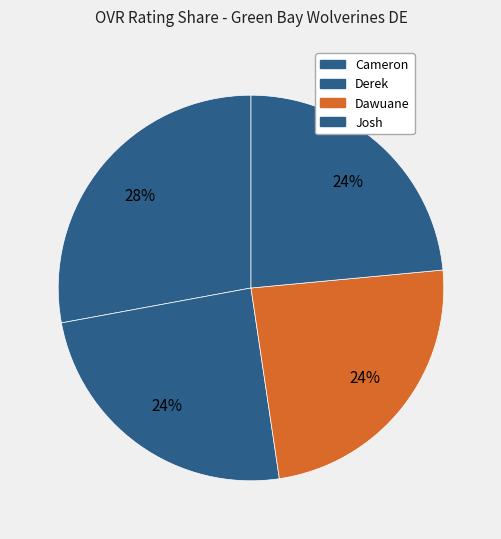

How many slices are in this pie chart?

4